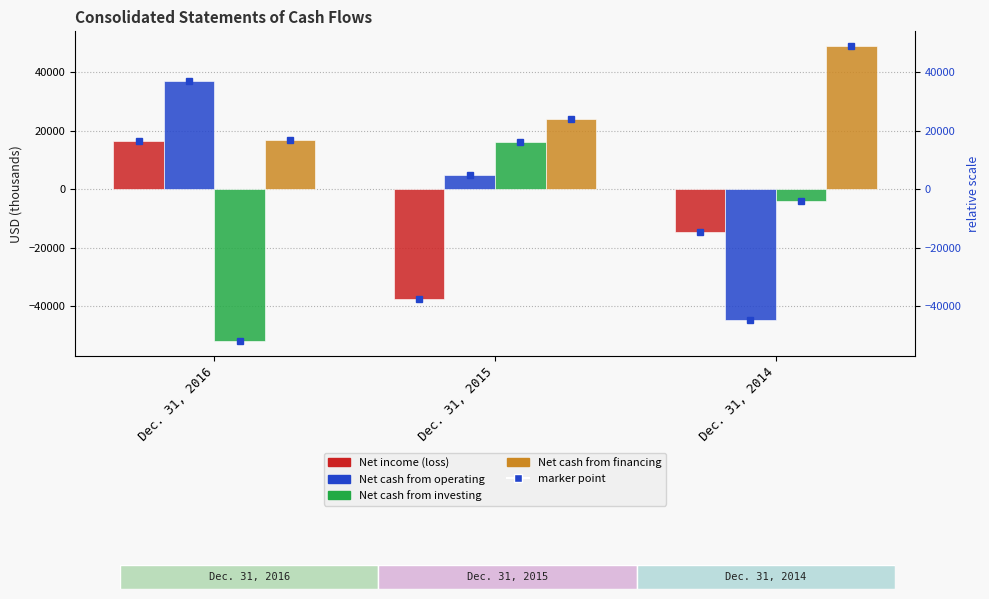

Reading left to right, transcribe all the data shown in this chart.

Net income (loss): Dec. 31, 2016=16453	Dec. 31, 2015=-37501	Dec. 31, 2014=-14646
Net cash from operating: Dec. 31, 2016=36982	Dec. 31, 2015=4883	Dec. 31, 2014=-44843
Net cash from investing: Dec. 31, 2016=-52076	Dec. 31, 2015=16063	Dec. 31, 2014=-4049
Net cash from financing: Dec. 31, 2016=16892	Dec. 31, 2015=23915	Dec. 31, 2014=48949